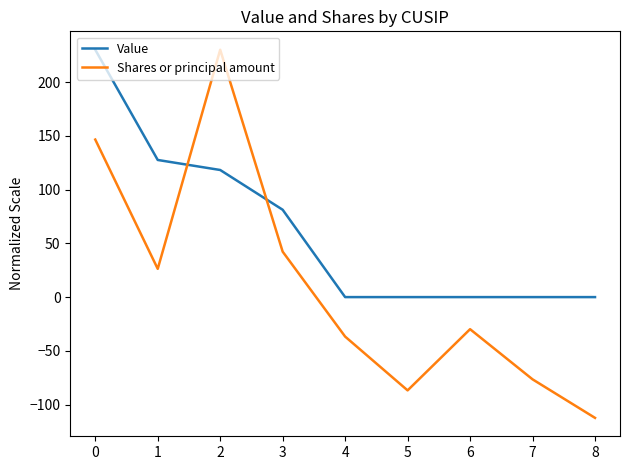

How many values in Shares or principal amount are below zero?

5